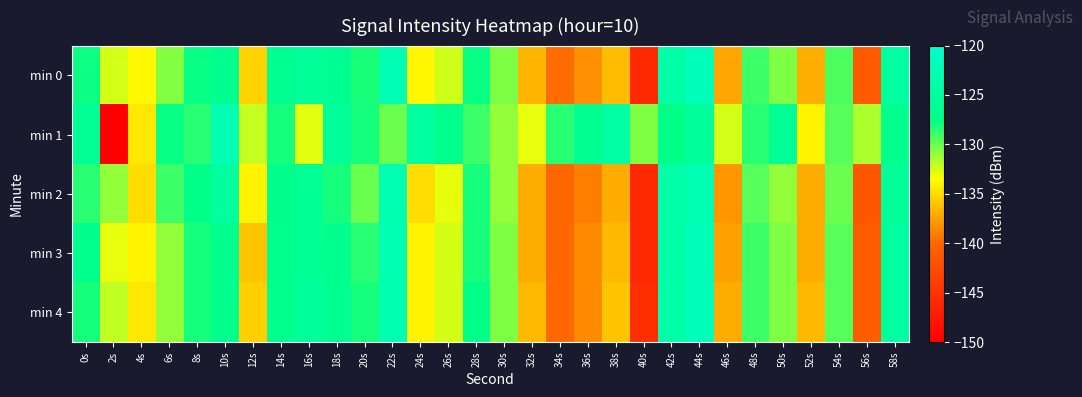

At which category is the sum across all series the highest?

44s